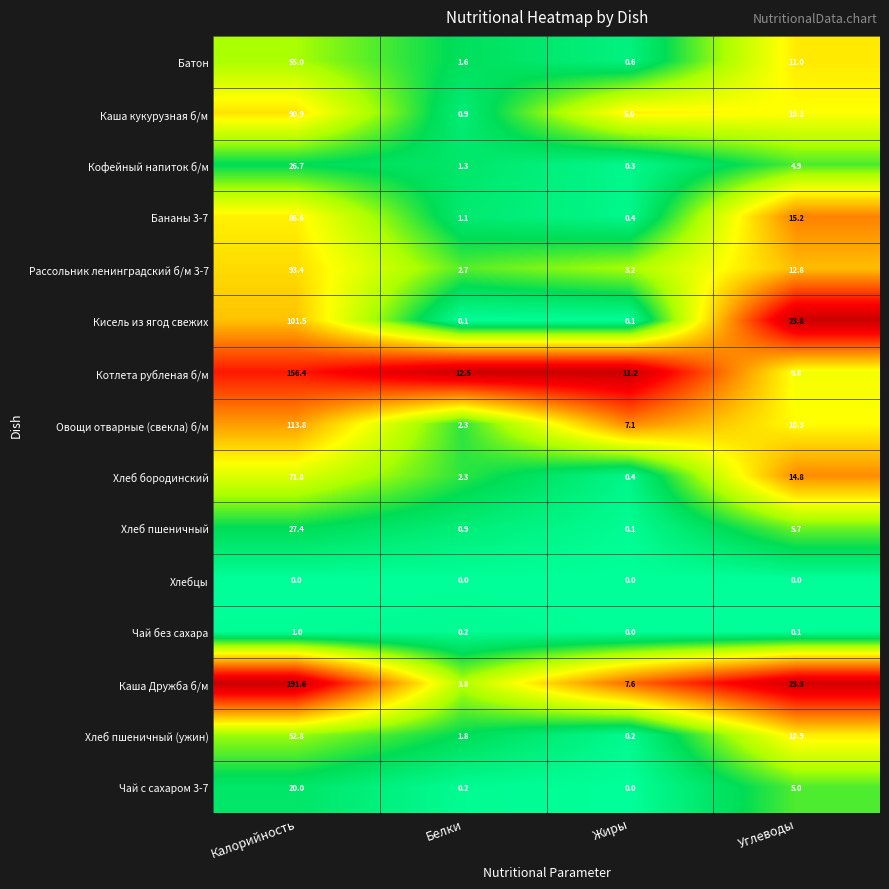

At which label does Чай с сахаром 3-7 reach its minimum?

Жиры